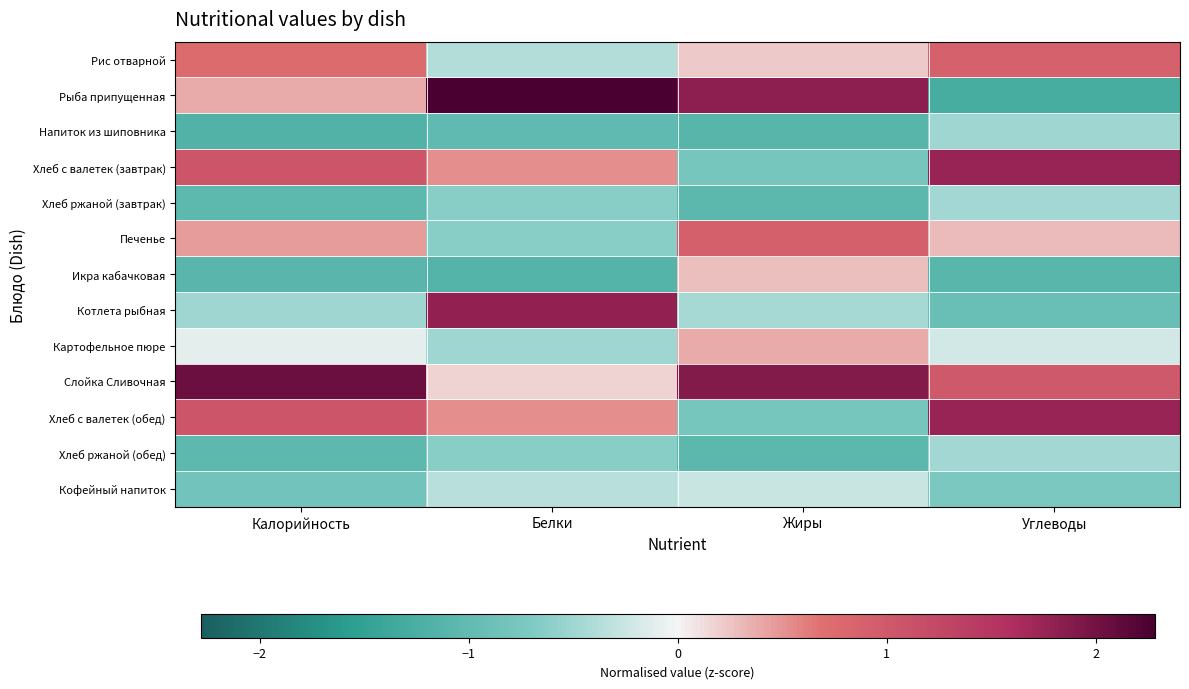

Between Белки and Жиры, which is larger?

Жиры